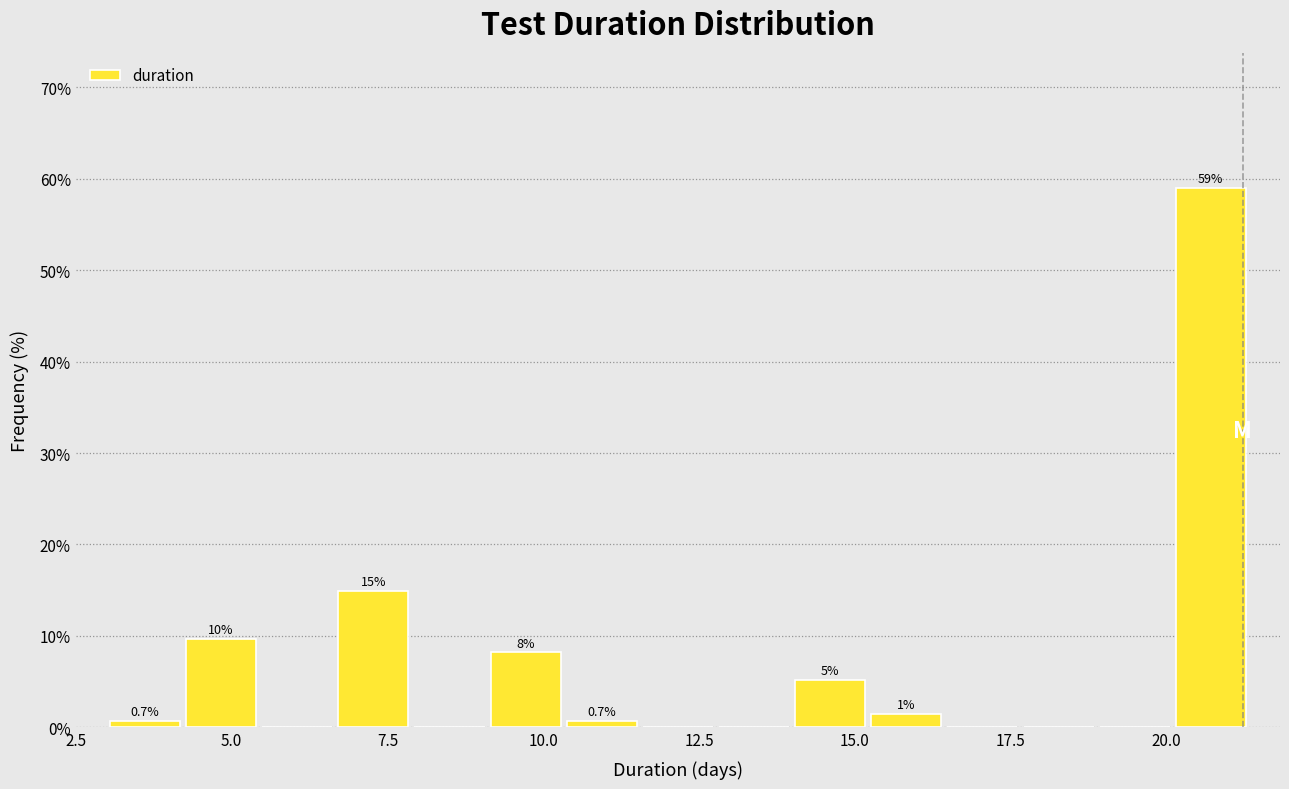

Around what value on the x-axis is the tallest bar? Give the approximate position of its centre, as read against the axis.

20.5